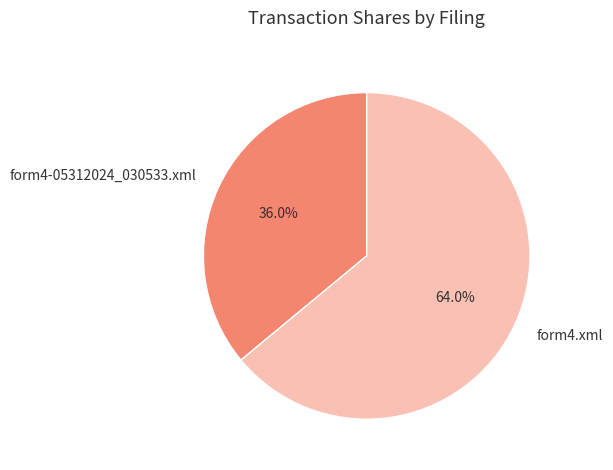

How much of the chart is everything except form4.xml?

36.0%